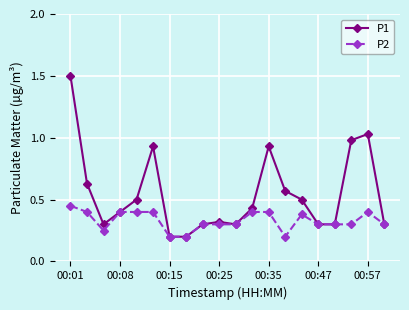

What is the maximum value for P1?

1.5